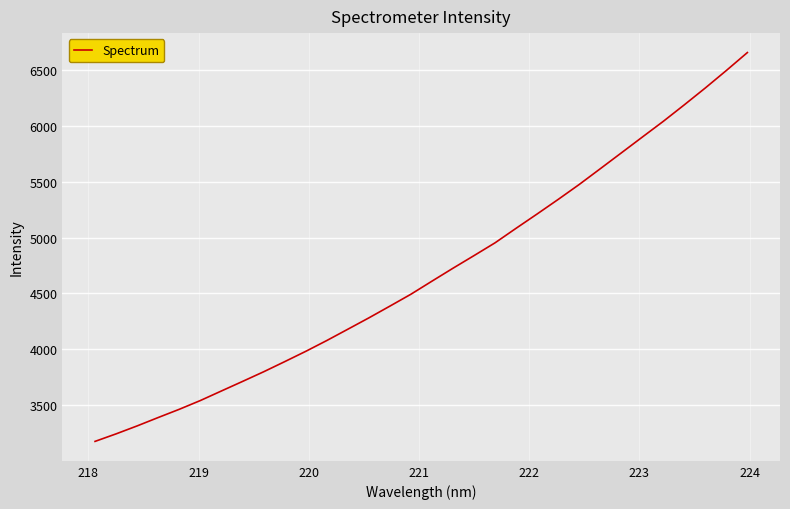

What is the difference between the maximum and minimum values?

3480.0